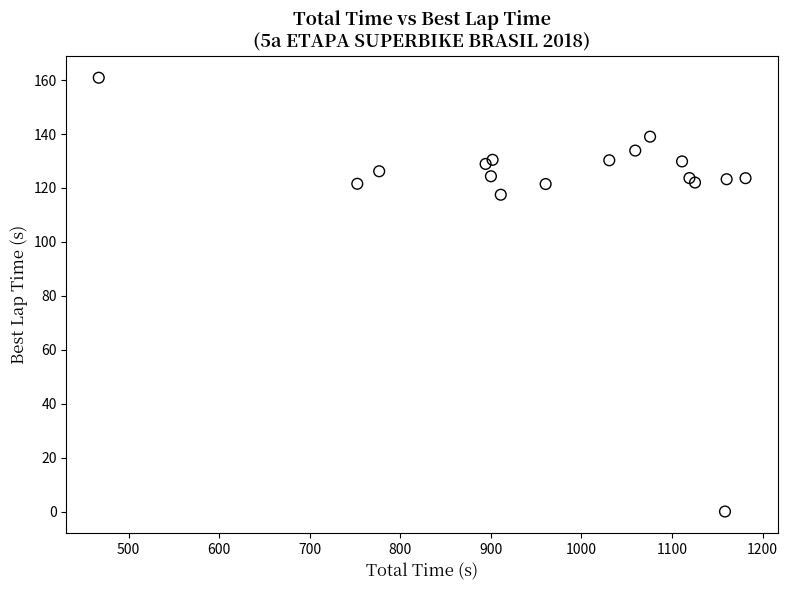

What Y value in the scatter plot is closest to 80?

117.5